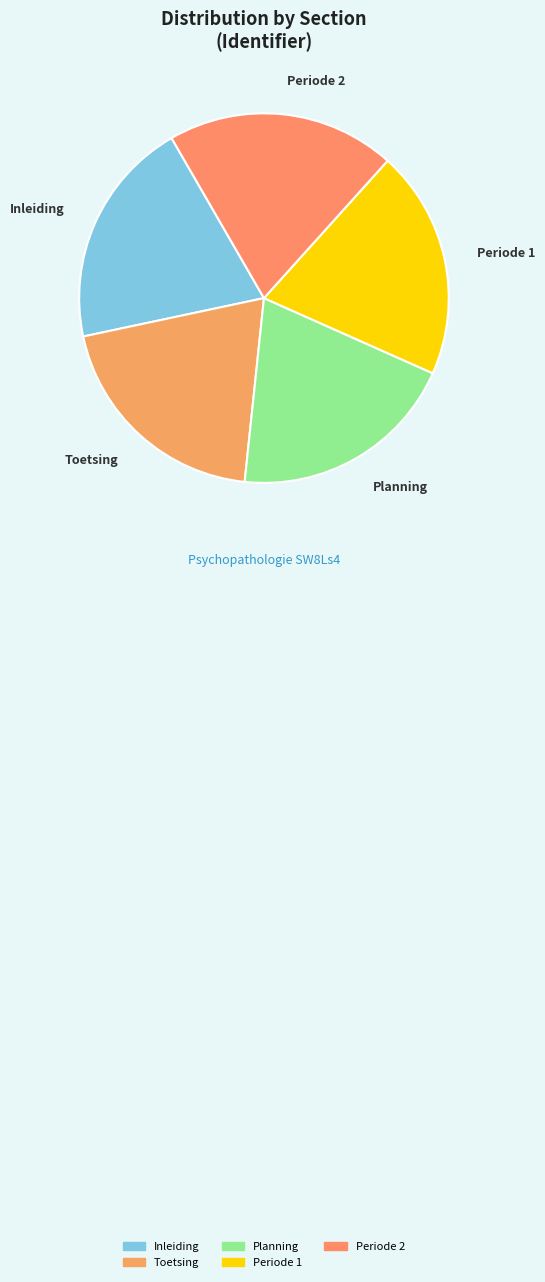

Does Inleiding represent more than half of the total?

No